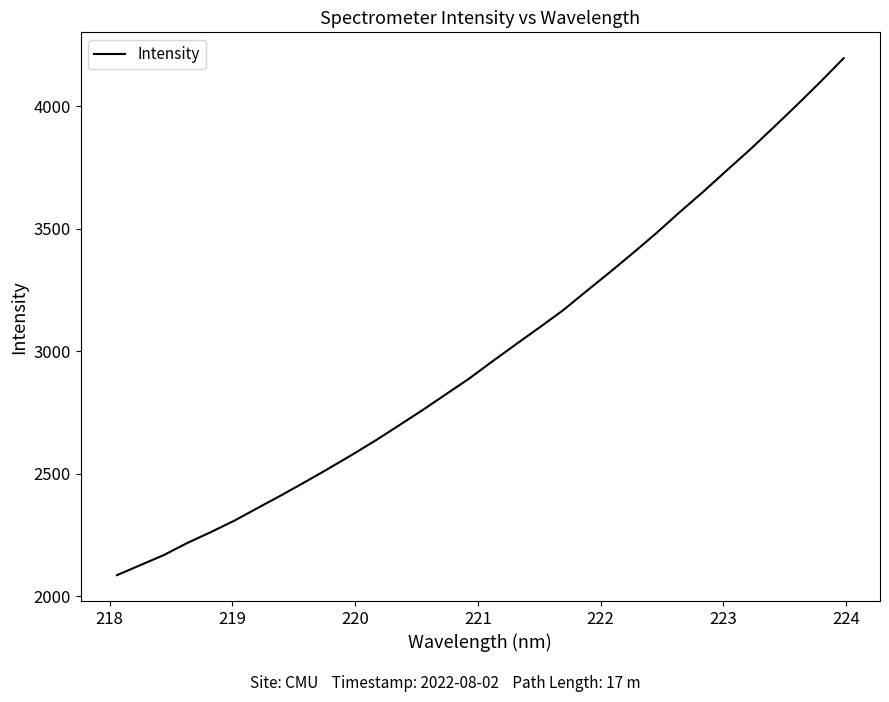

Reading left to right, extract all data points from this chart.

2086.8	2128.0	2168.9	2218.3	2262.4	2309.1	2361.0	2412.6	2465.9	2520.6	2576.7	2634.9	2696.3	2758.4	2823.1	2887.6	2958.3	3027.6	3096.1	3165.6	3243.7	3321.0	3400.2	3481.5	3567.4	3650.2	3736.9	3822.3	3912.5	4003.8	4097.8	4195.1